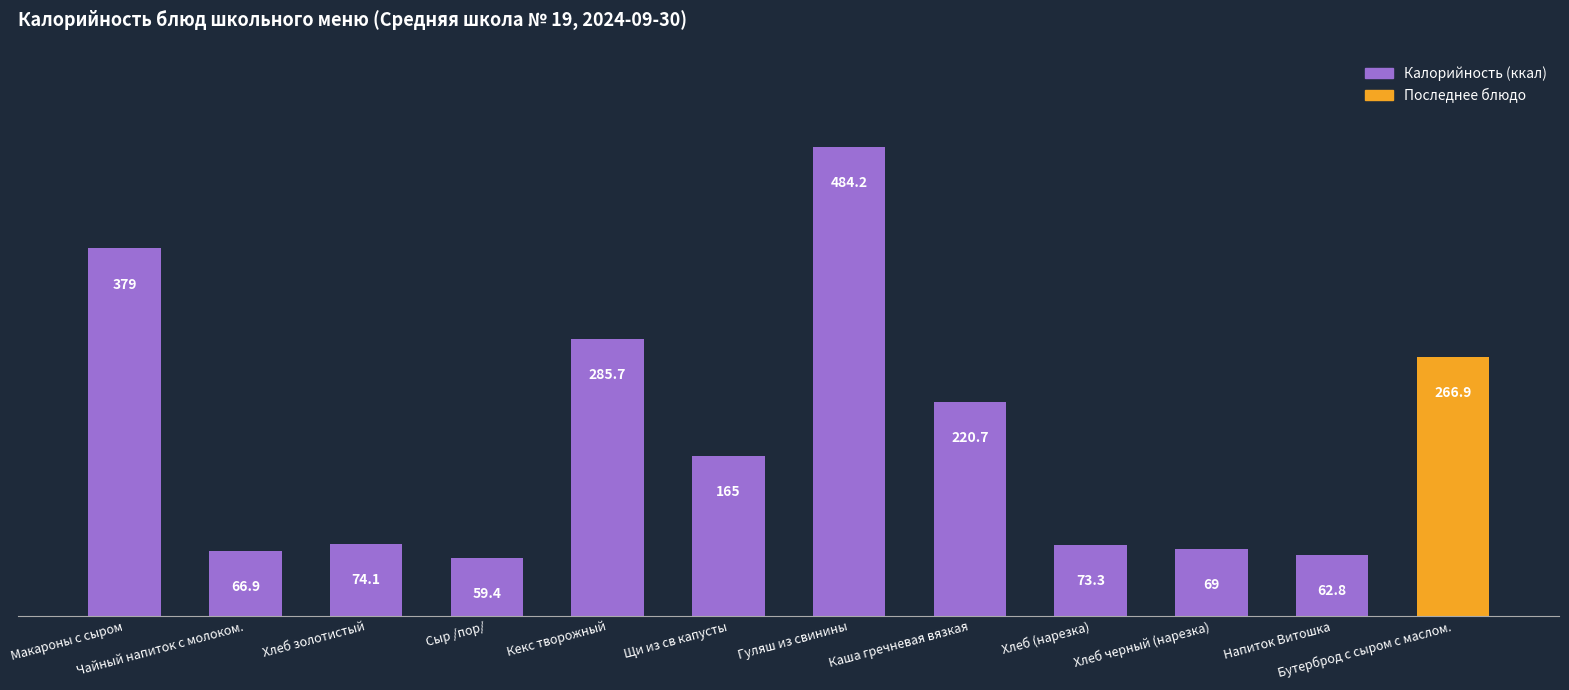

What is the label of the 10th bar from the left?

Хлеб черный (нарезка)